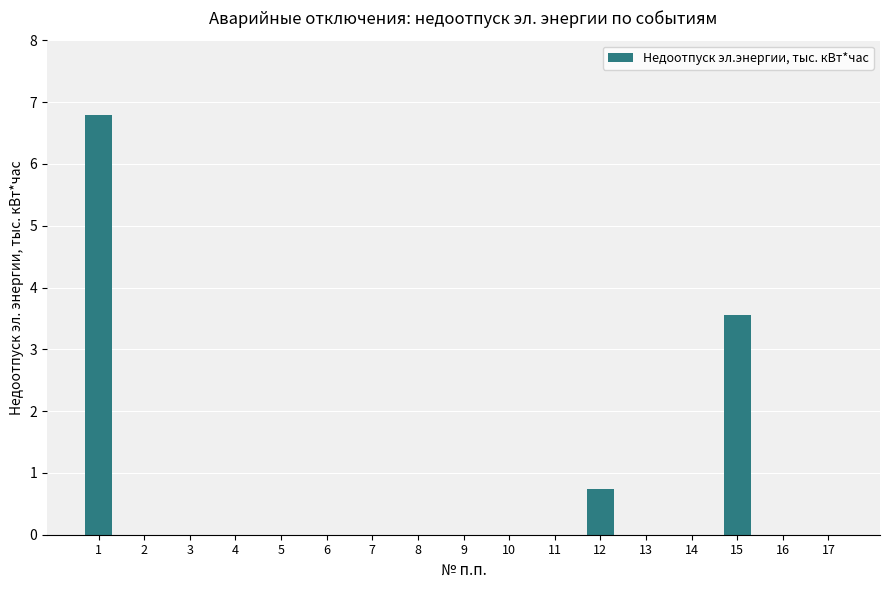

What is the sum of all values?

11.1